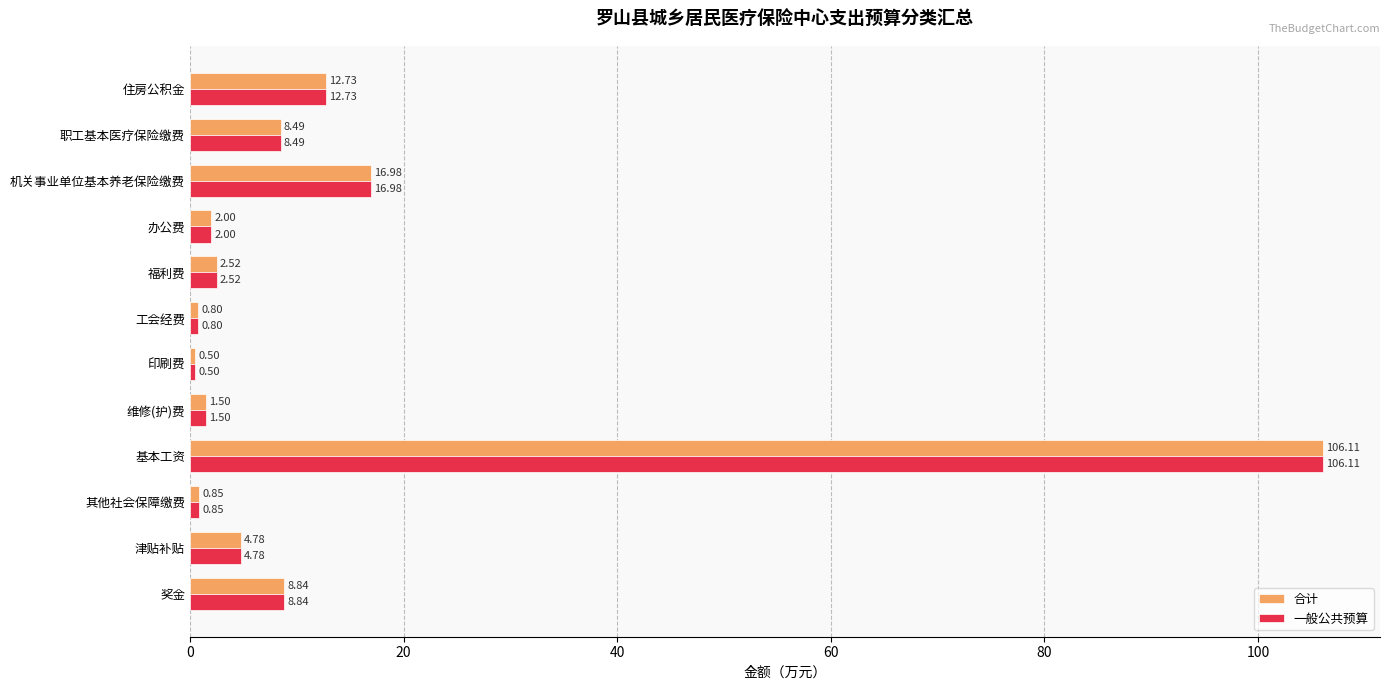

At which label does 合计 reach its minimum?

印刷费